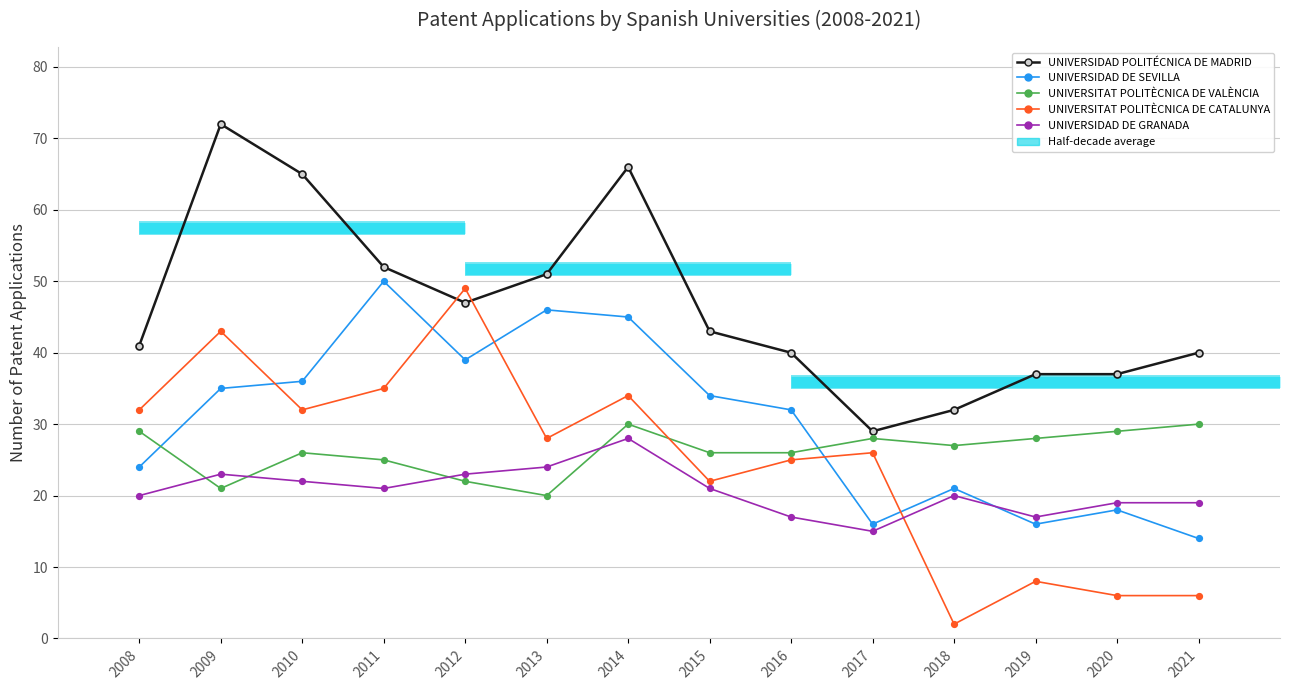

Which category has the lowest value in the UNIVERSITAT POLITÈCNICA DE VALÈNCIA series?

2013